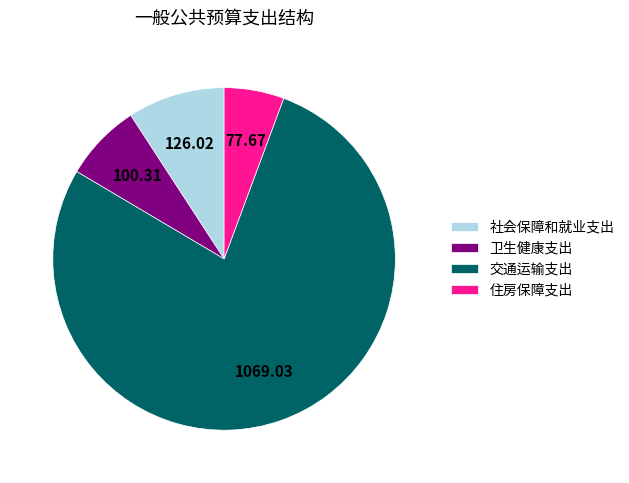

Count the number of slices in the pie.

4